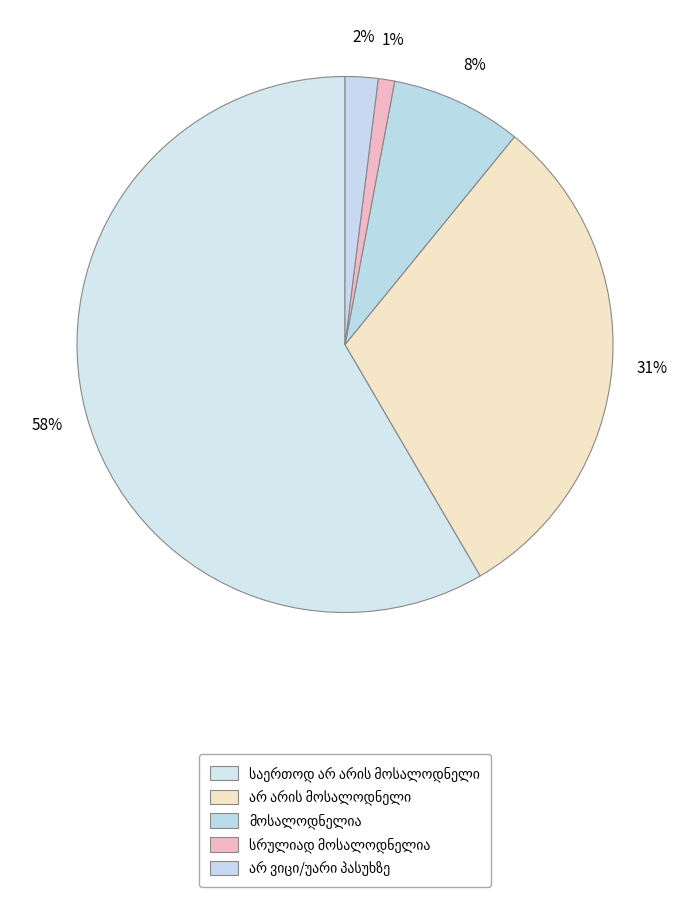

Is it true that არ ვიცი/უარი პასუხზე is 2% of the pie?

True